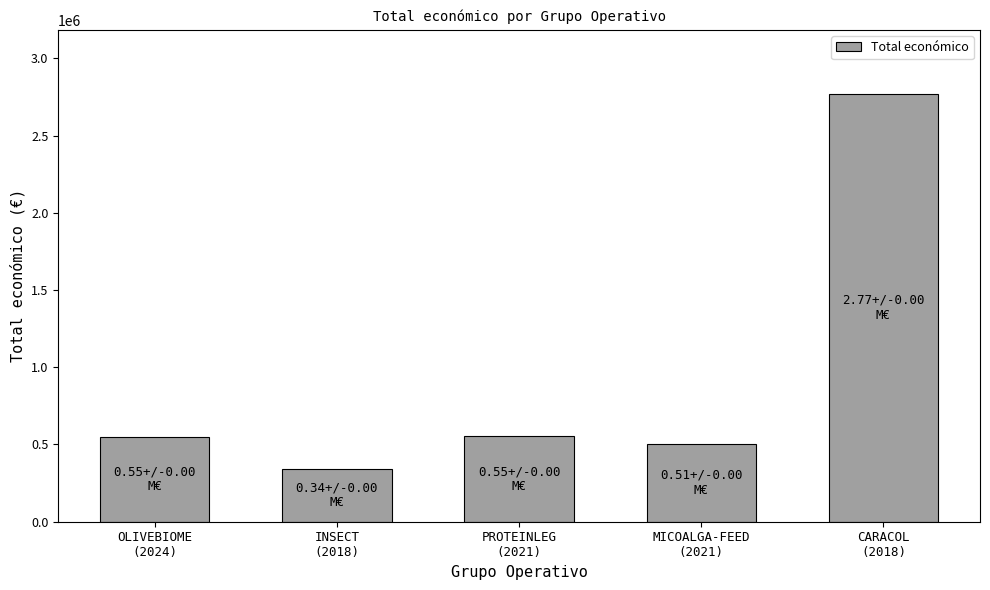

Read the value at INSECT
(2018).

344243